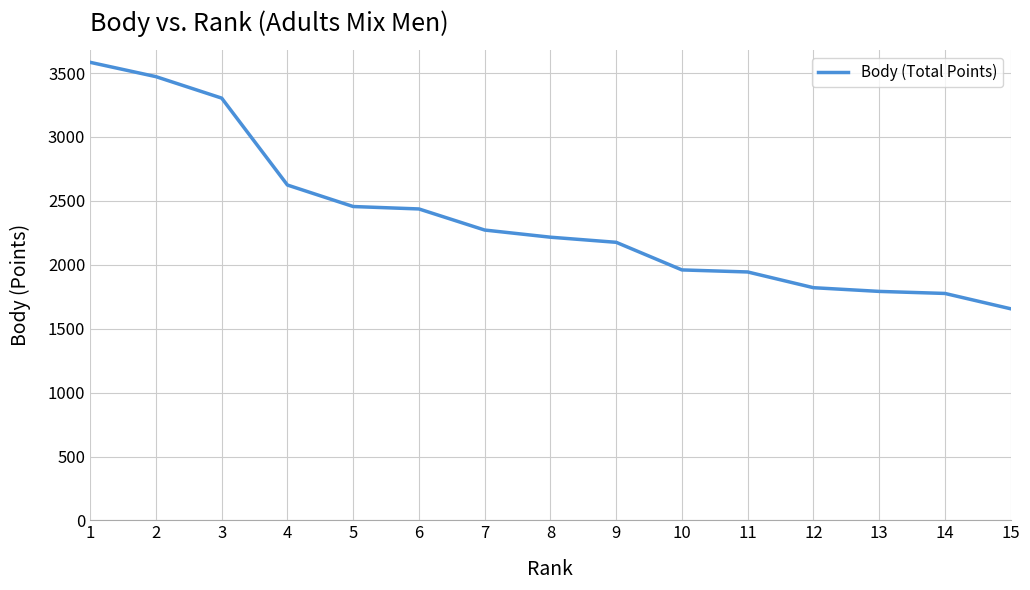

What is the greatest value displayed?

3584